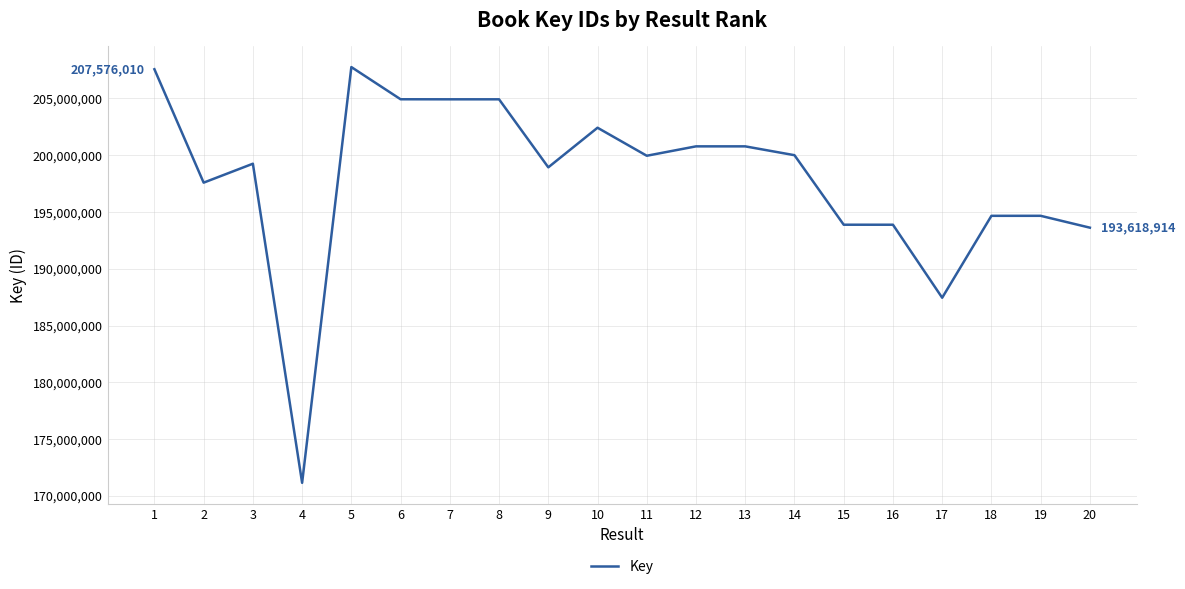

What is the change in value from 11 to 17?

-12507652